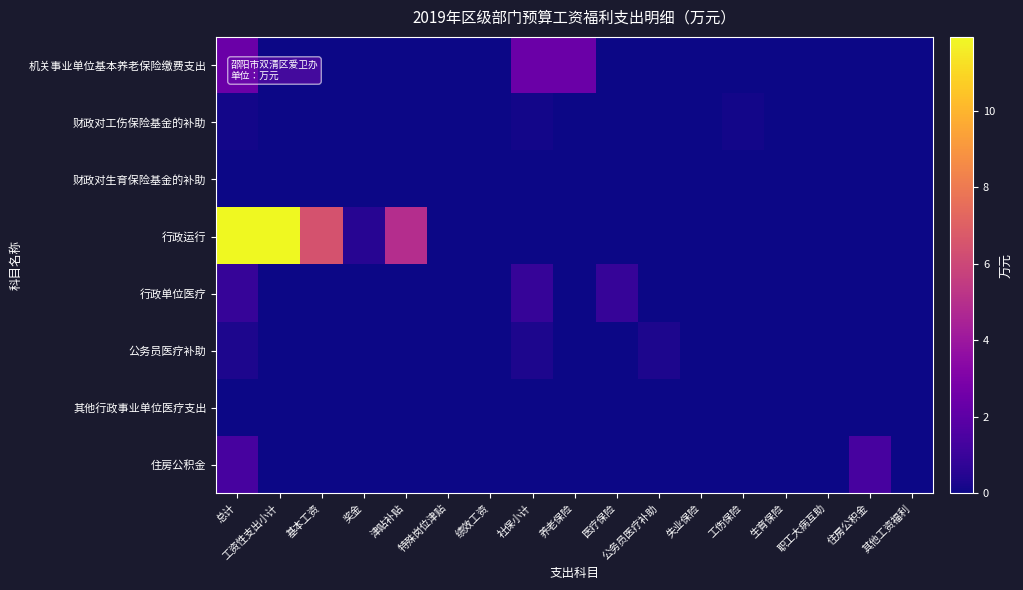

How many categories are shown in the chart?

17